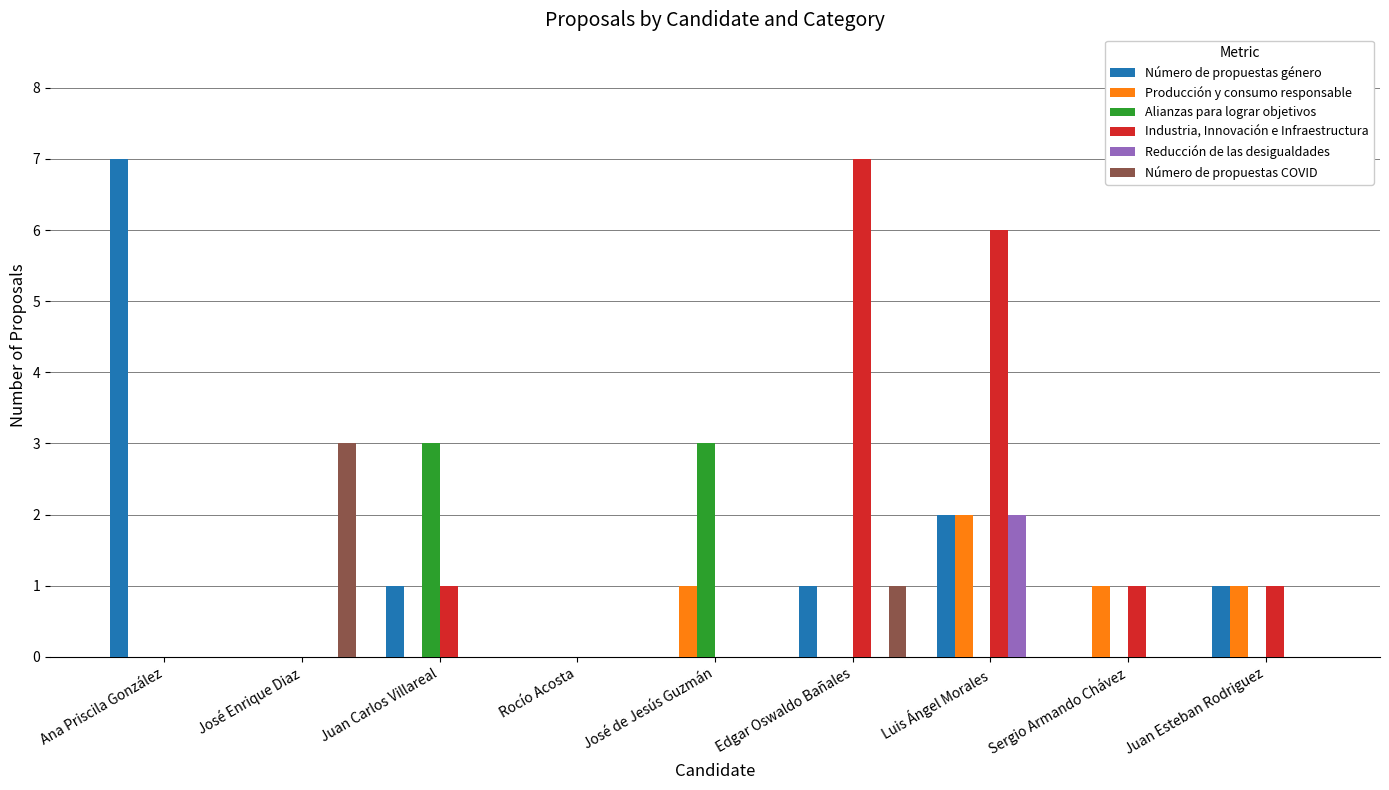

Which series has the largest total across all categories?

Industria, Innovación e Infraestructura